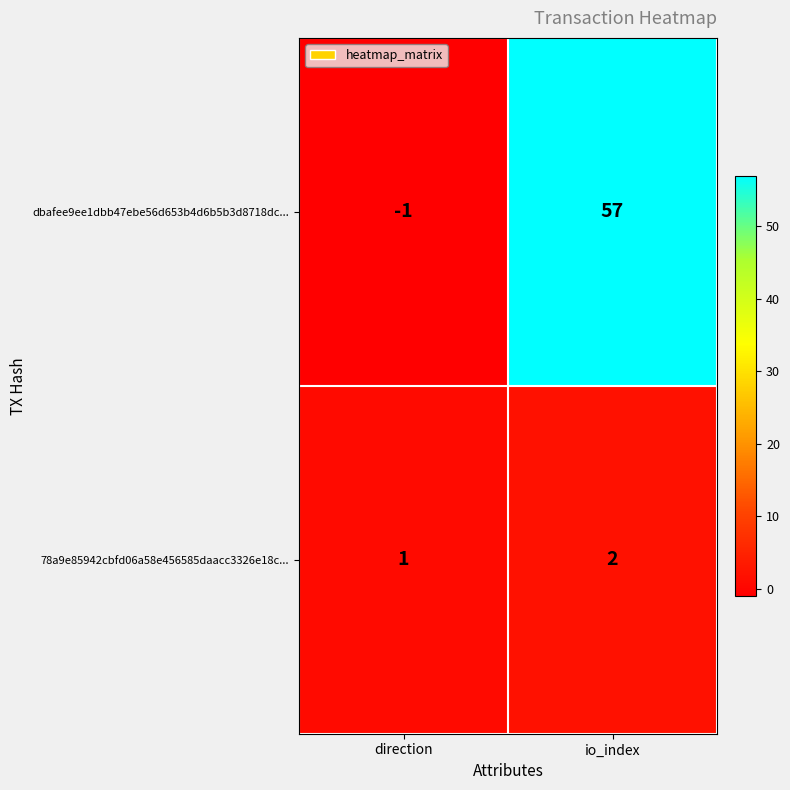

What is the difference between the highest and lowest values at direction?

2